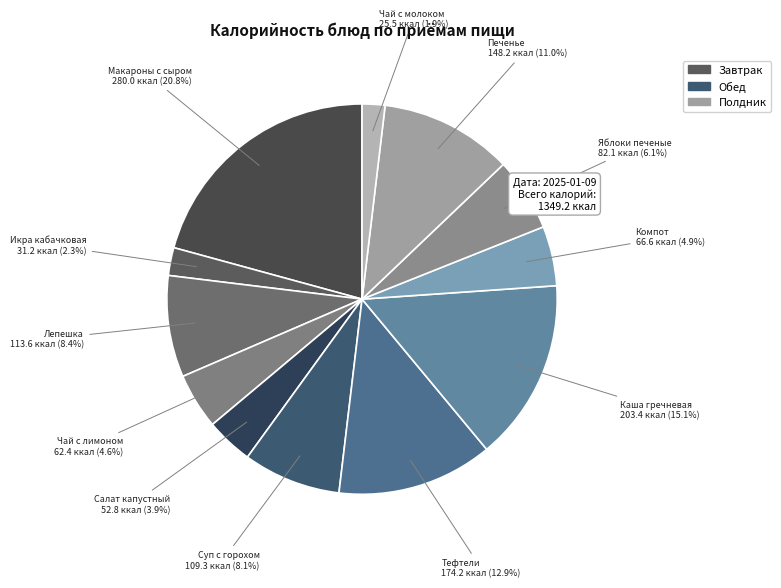

Rank the categories by value from lowest to highest.

Чай с молоком, Икра овощная кабачковая, Салат из белокочанной капусты, Чай с сахаром и лимоном, Компот из фруктов и ягод, Яблоки печеные, Суп картофельный с горохом, Лепешка диетическая, Кондитерское изделие (печенье), Тефтели мясные с соусом, Каша рассыпчатая из гречневой крупы, Макароны отварные с сыром